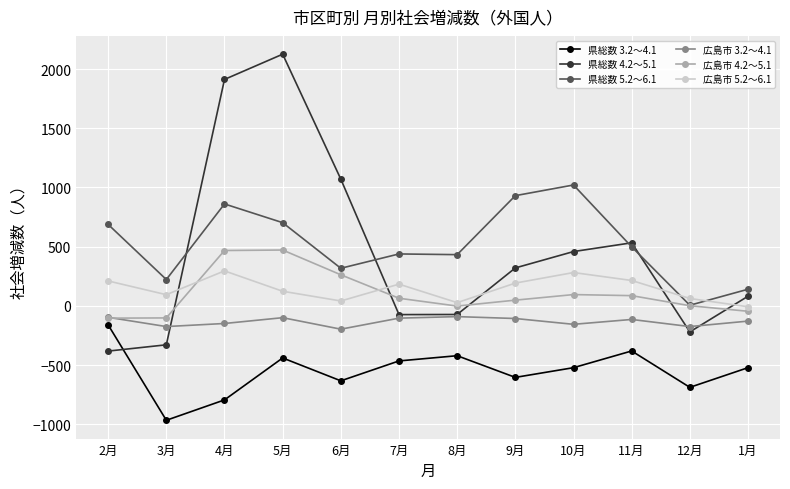

At which category does 県総数 3.2～4.1 reach its first local valley?

3月